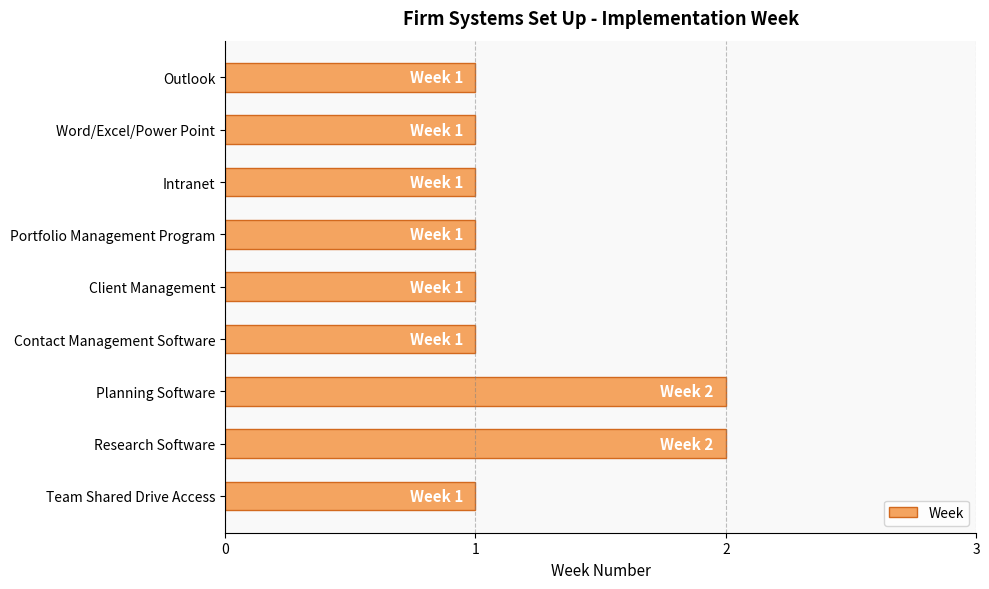

What is the difference between the second highest and minimum values?

1